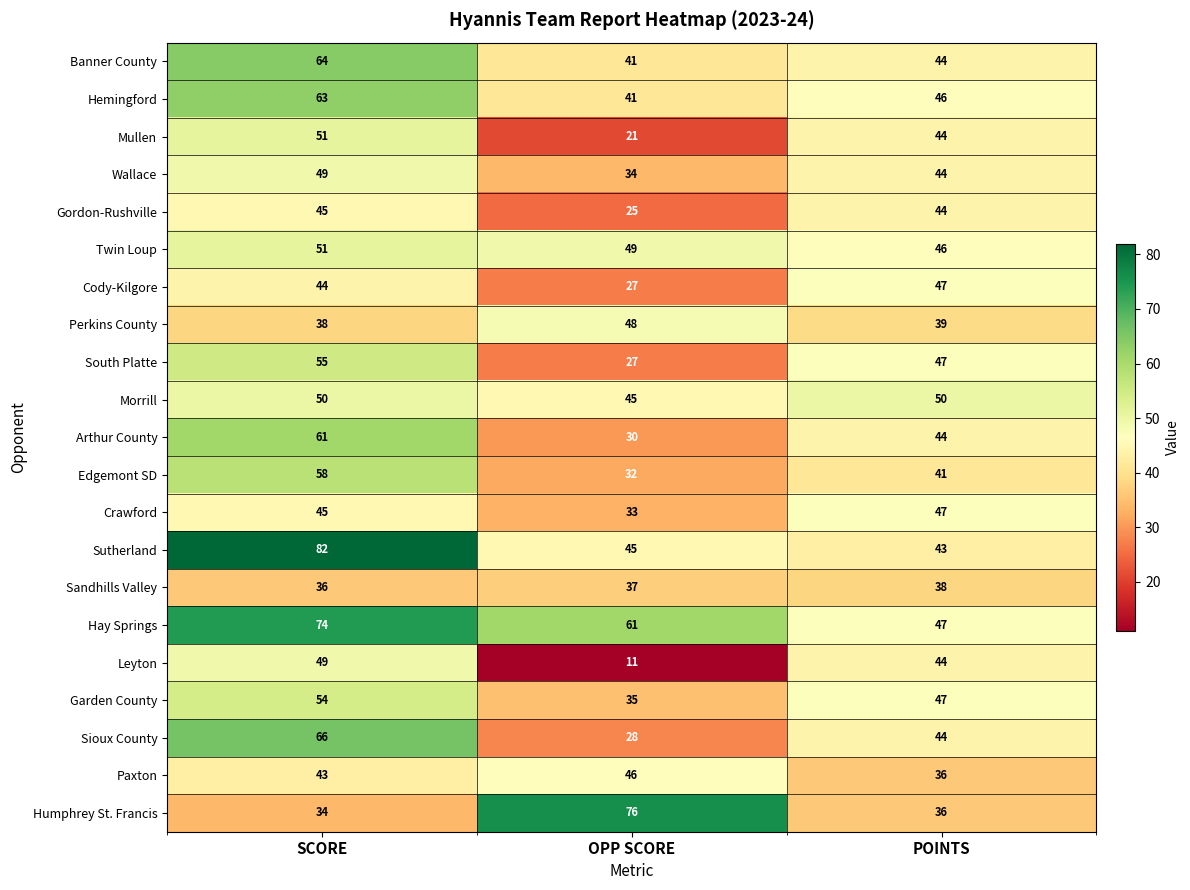

What is the average value of the Edgemont SD series?

44